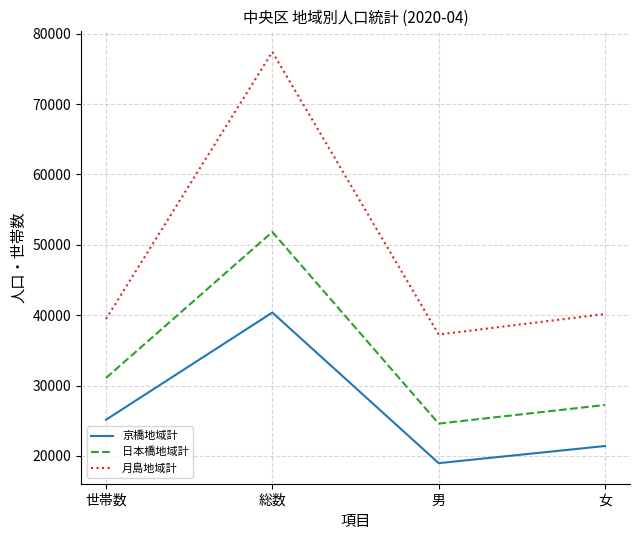

Between 世帯数 and 女, which series saw the biggest shift?

日本橋地域計